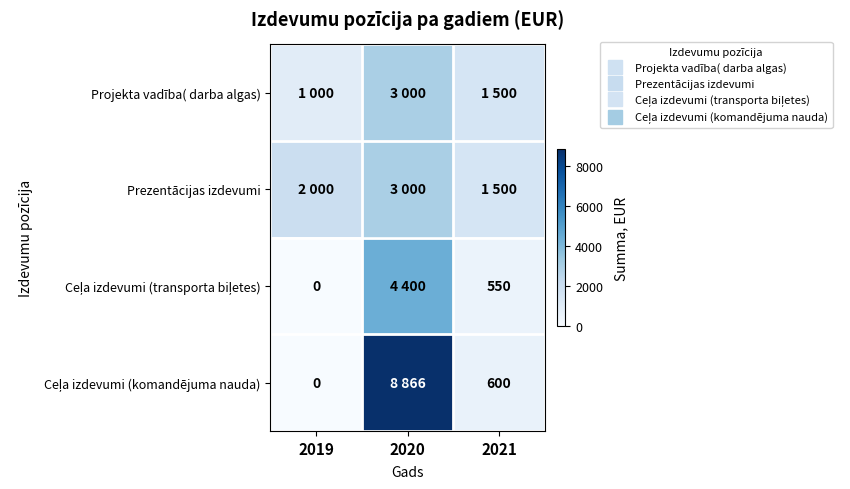

True or false: Ceļa izdevumi (transporta biļetes) has a value of 315 at 2021.

False